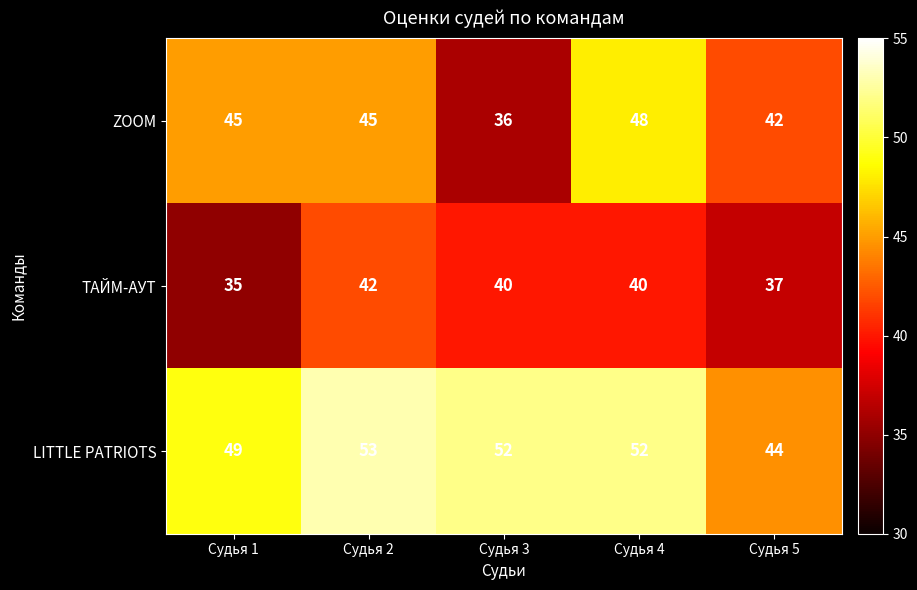

Which series changed the most between Судья 2 and Судья 3?

ZOOM